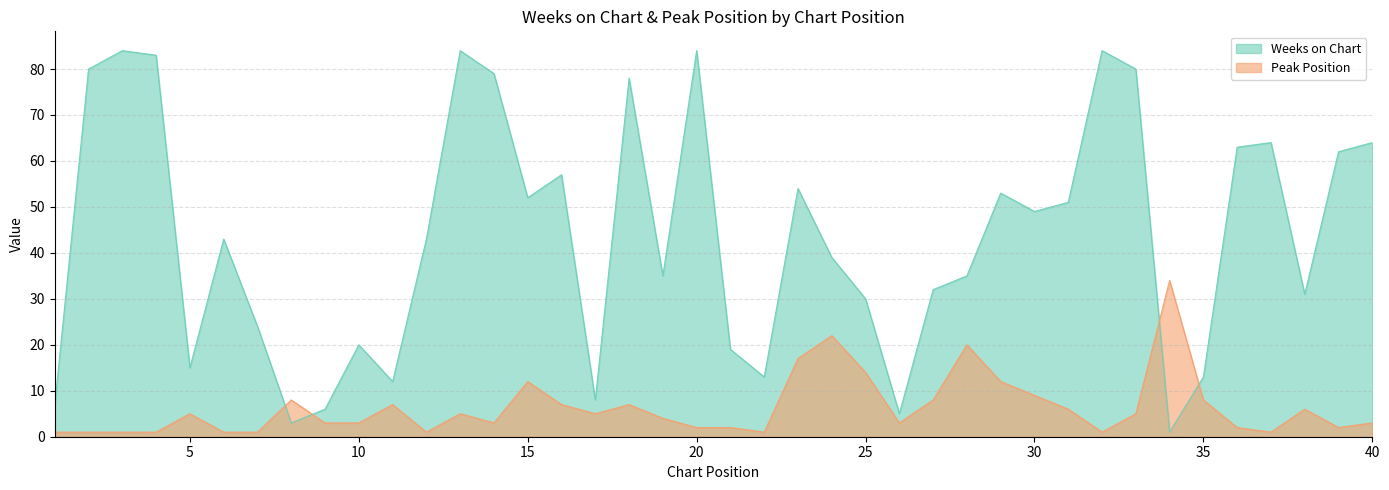

Does the chart display data point markers on the line(s)?

No